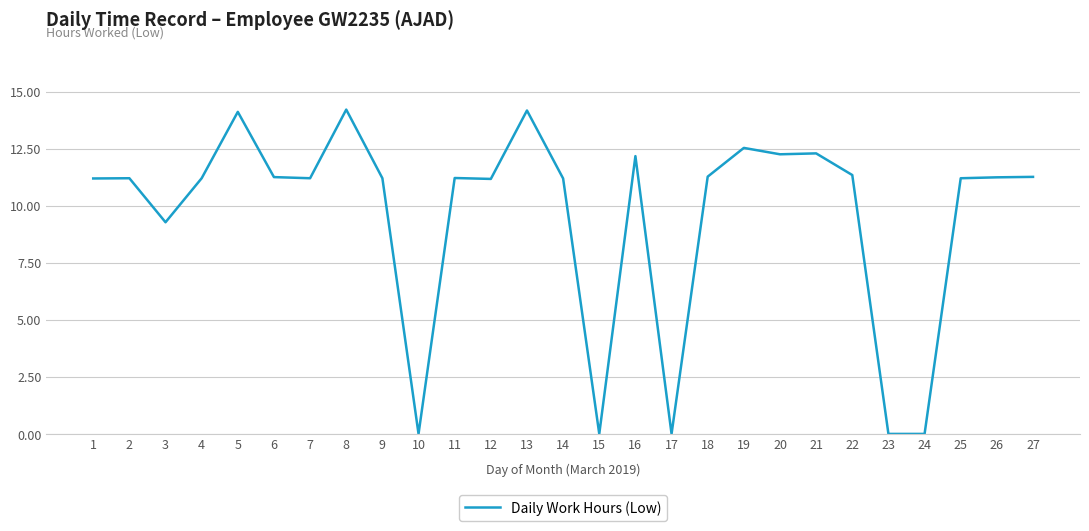

What is the difference between the maximum and minimum values?

14.2